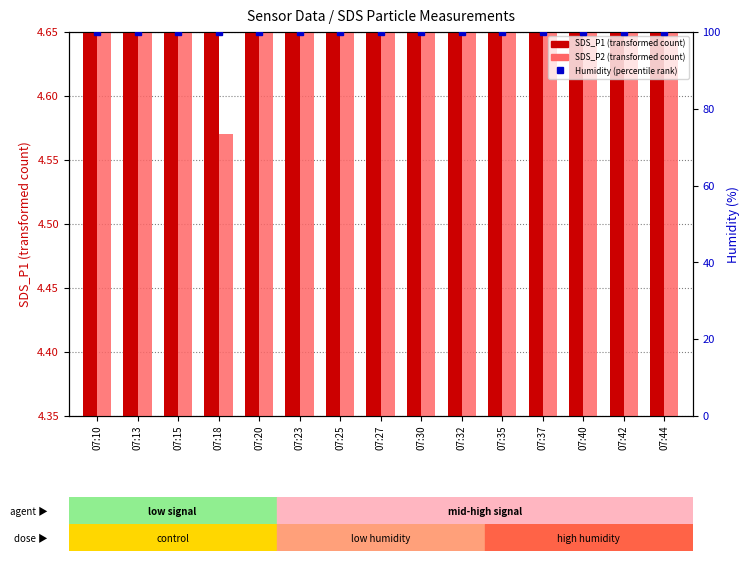

Which series has the widest spread of values?

SDS_P1 (transformed count)